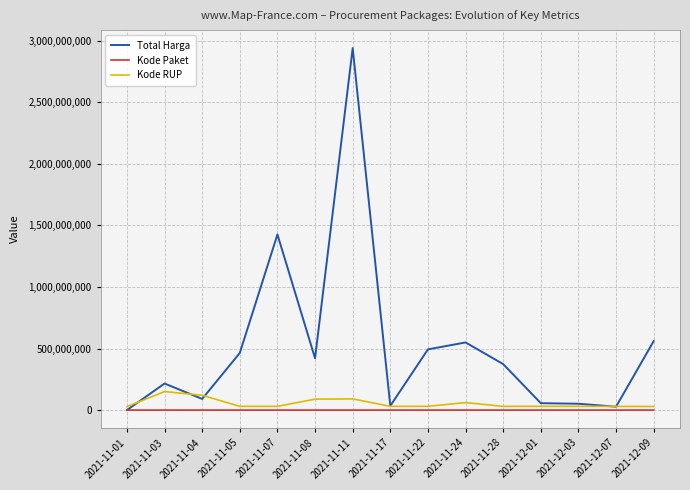

Is it true that Kode Paket equals 40112 at 2021-11-17?

True